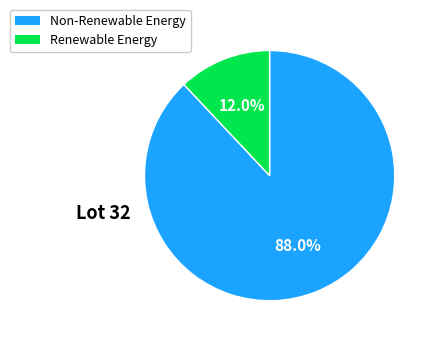

Is there a majority slice in this chart?

Yes